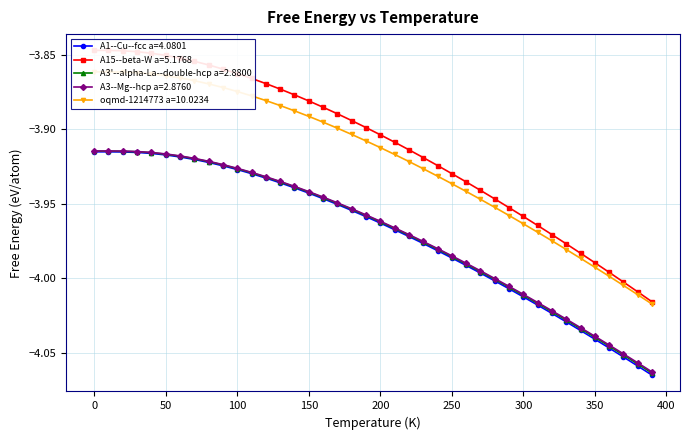

How many lines are shown in the chart?

5